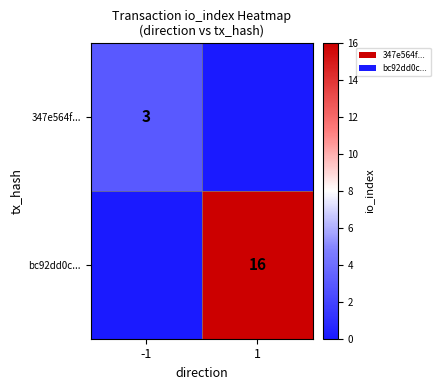

The 347e564f... series shows 3 at -1. True or false?

True